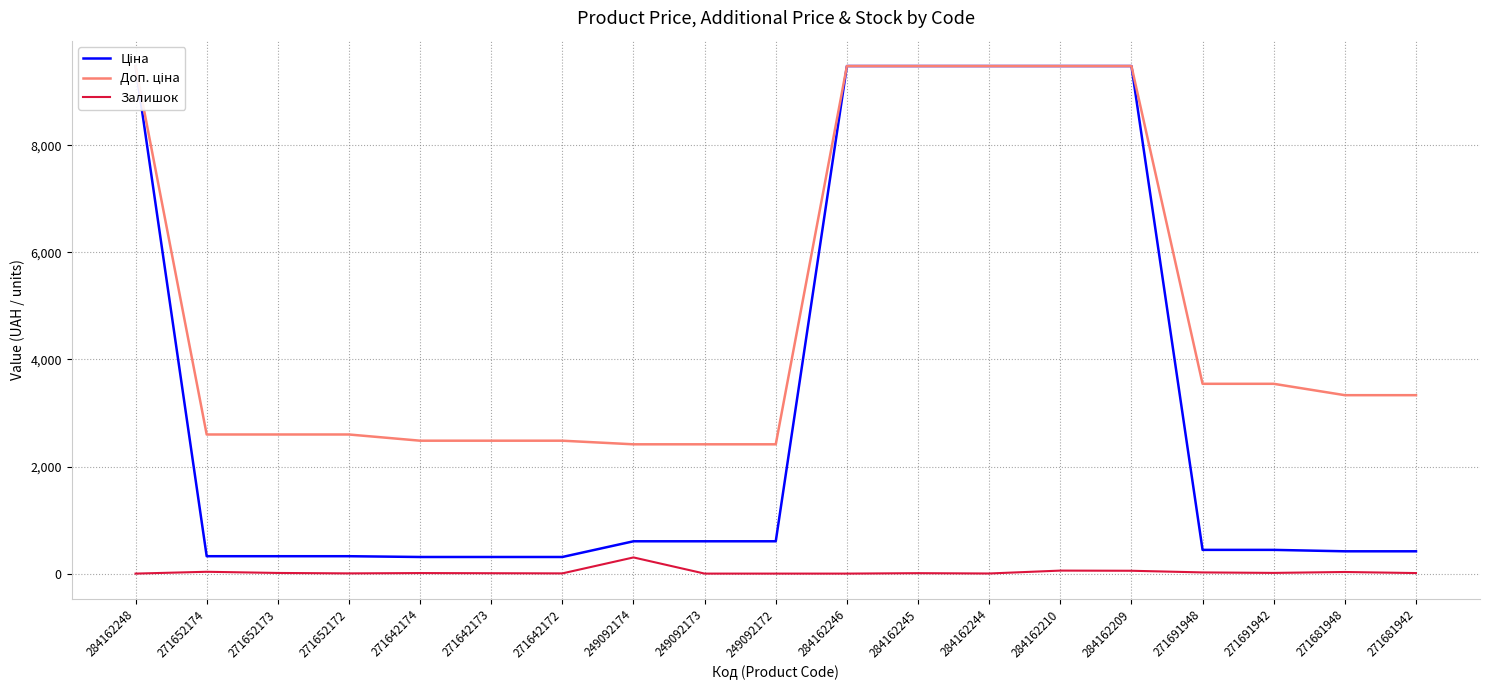

At which category does the chart reach its minimum across all series?

284162248